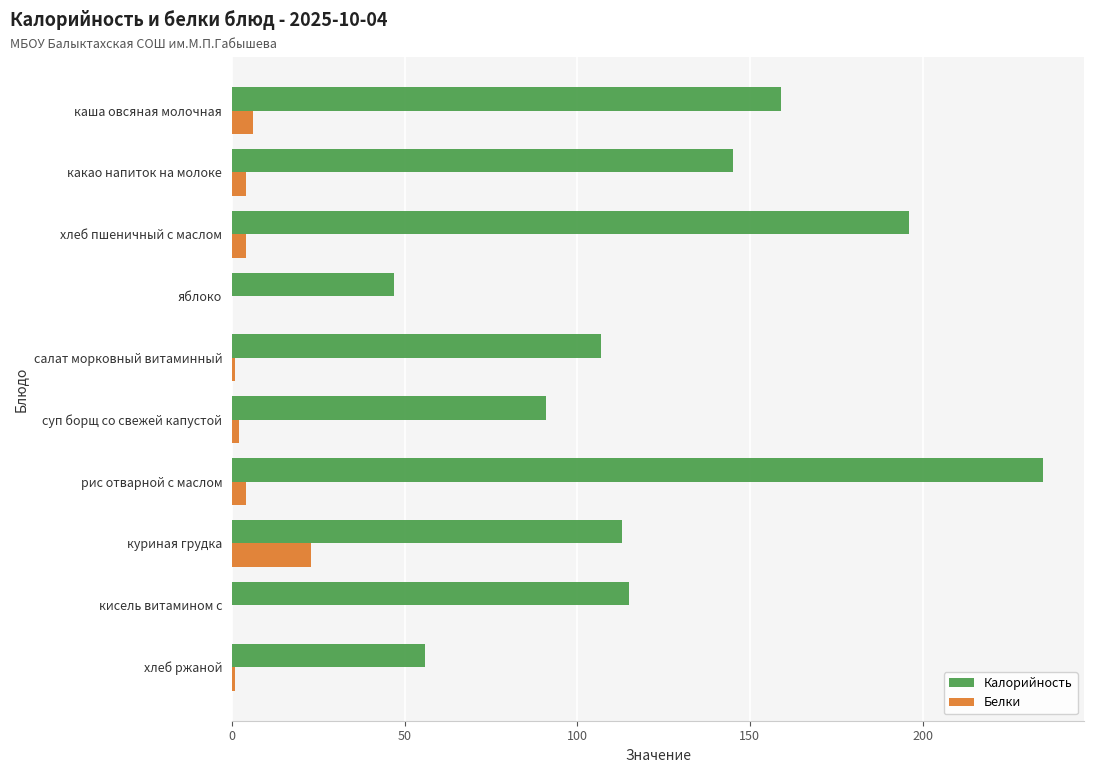

Which label corresponds to the largest value in the chart?

рис отварной с маслом